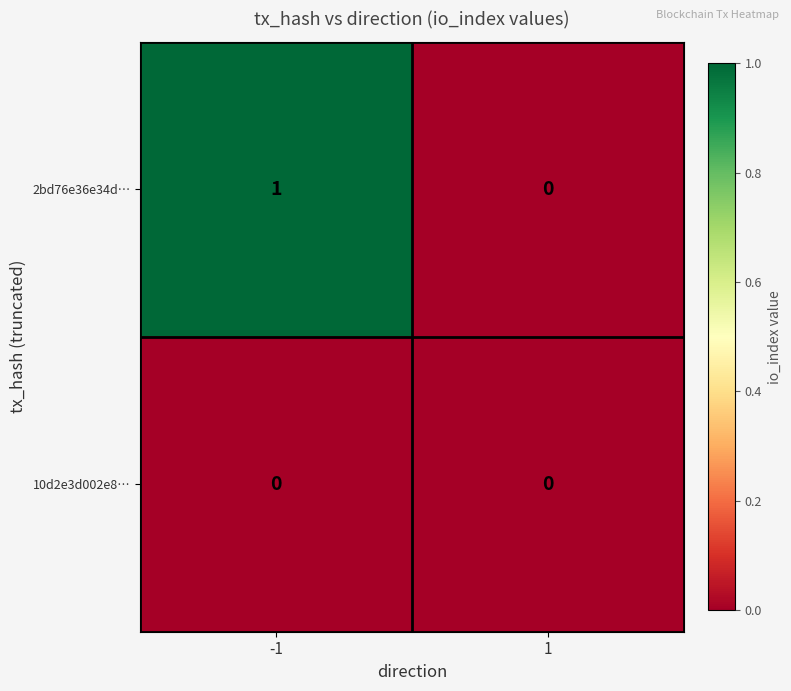

Which series has the largest total across all categories?

2bd76e36e34d…